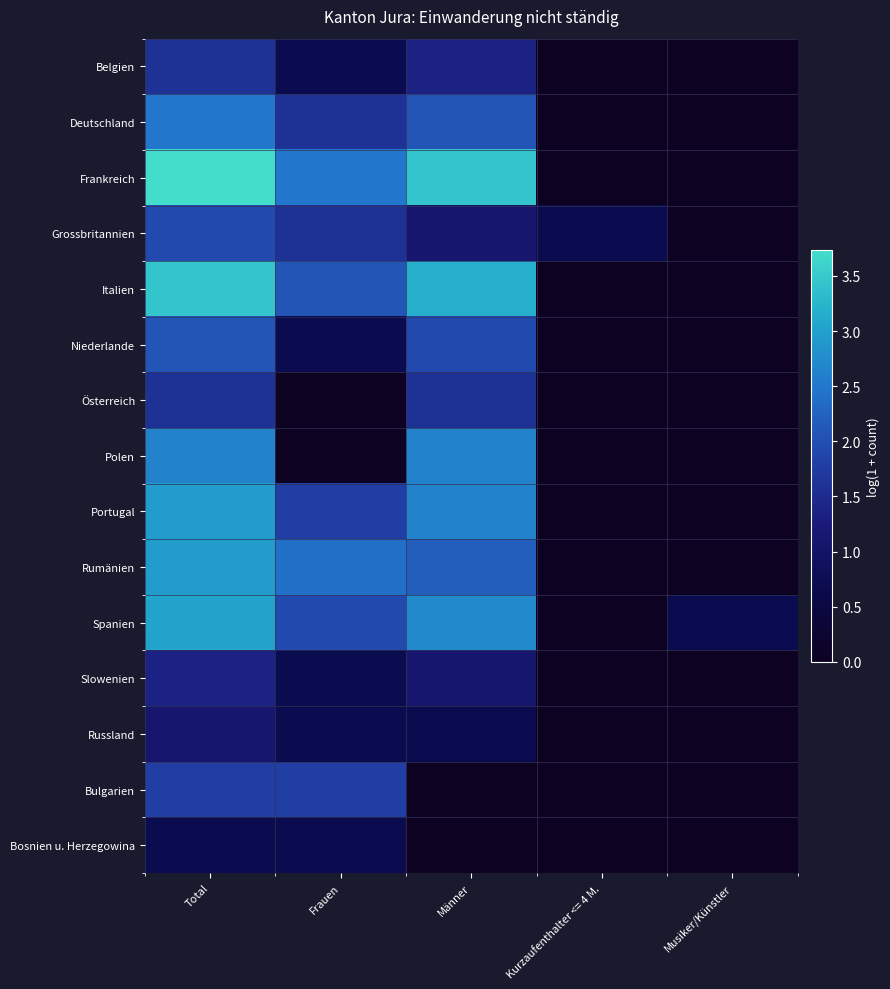

What is the difference between the highest and lowest values at Total?

3.0